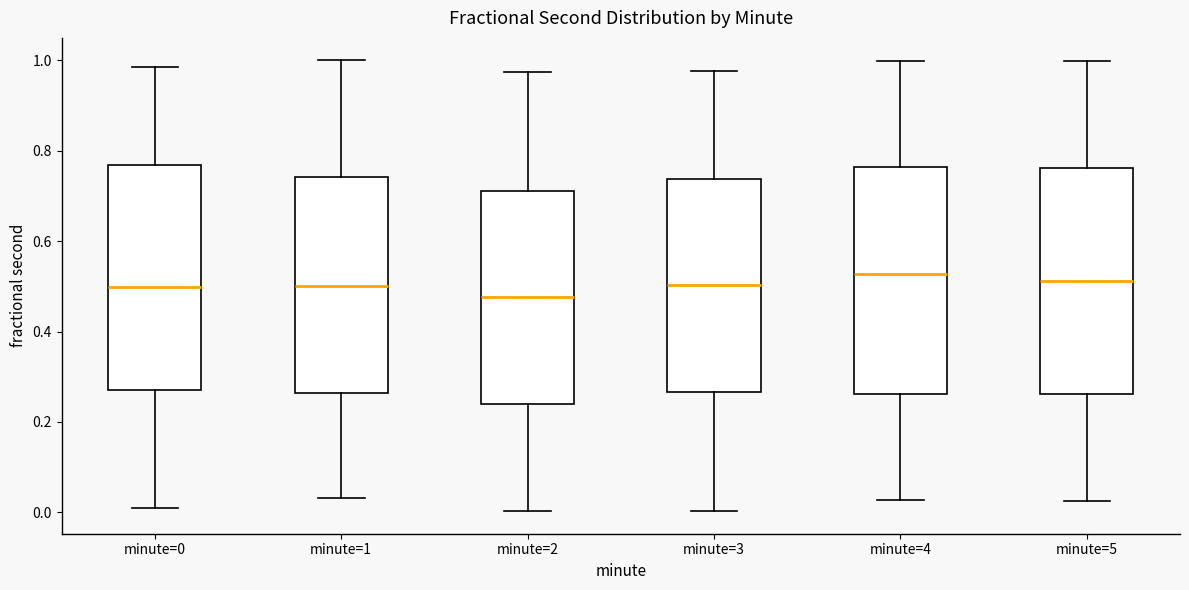

Which box's median line is the lowest?

minute=2